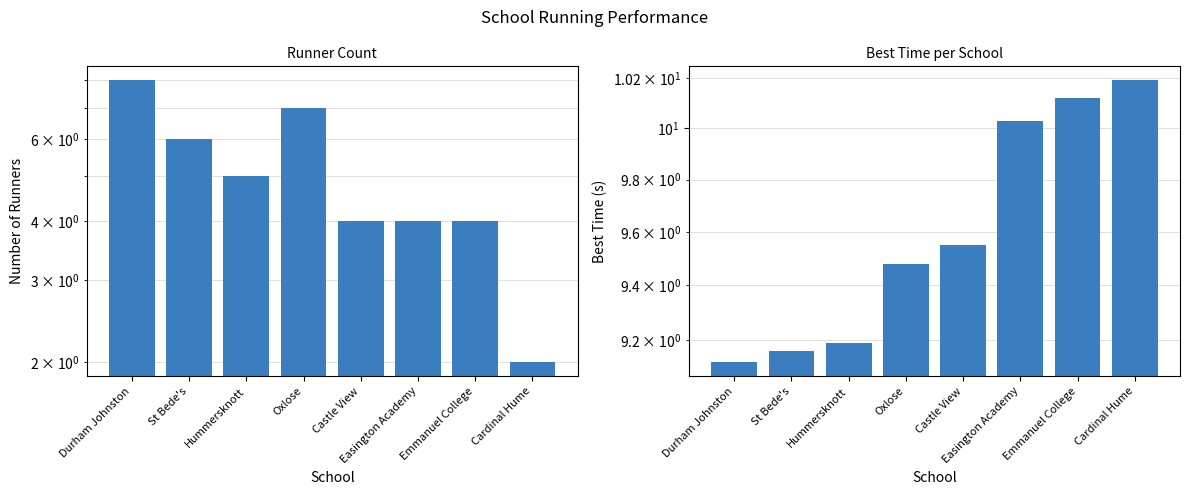

Reading left to right, what are all the values shown in this chart?

Runner Count: 8.0	6.0	5.0	7.0	4.0	4.0	4.0	2.0
Best Time (s): 9.1	9.2	9.2	9.5	9.6	10.0	10.1	10.2